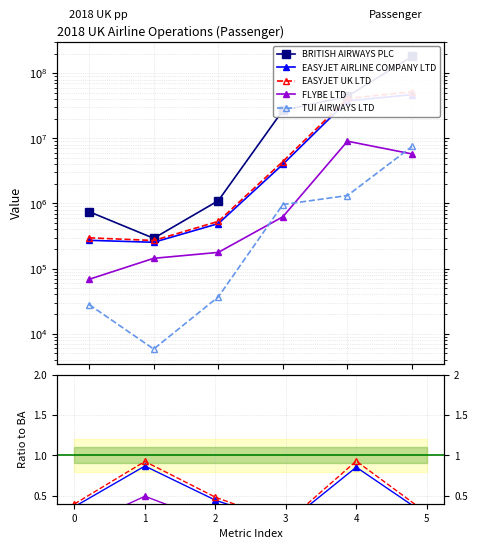

In EASYJET UK LTD, how many points are lower than both neighbors (excluding endpoints)?

1